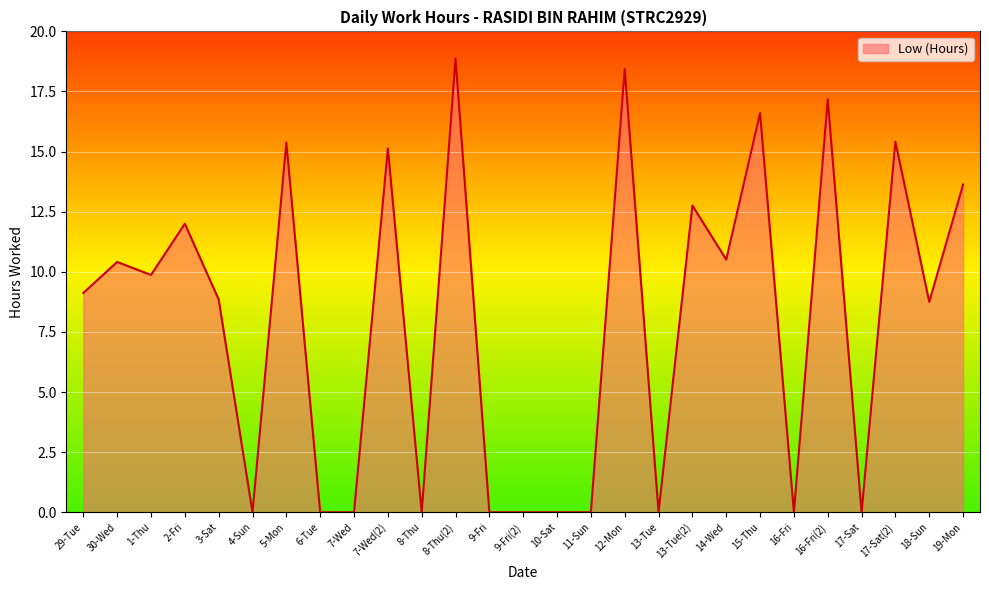

The value at 17-Sat(2) is 26.6. True or false?

False